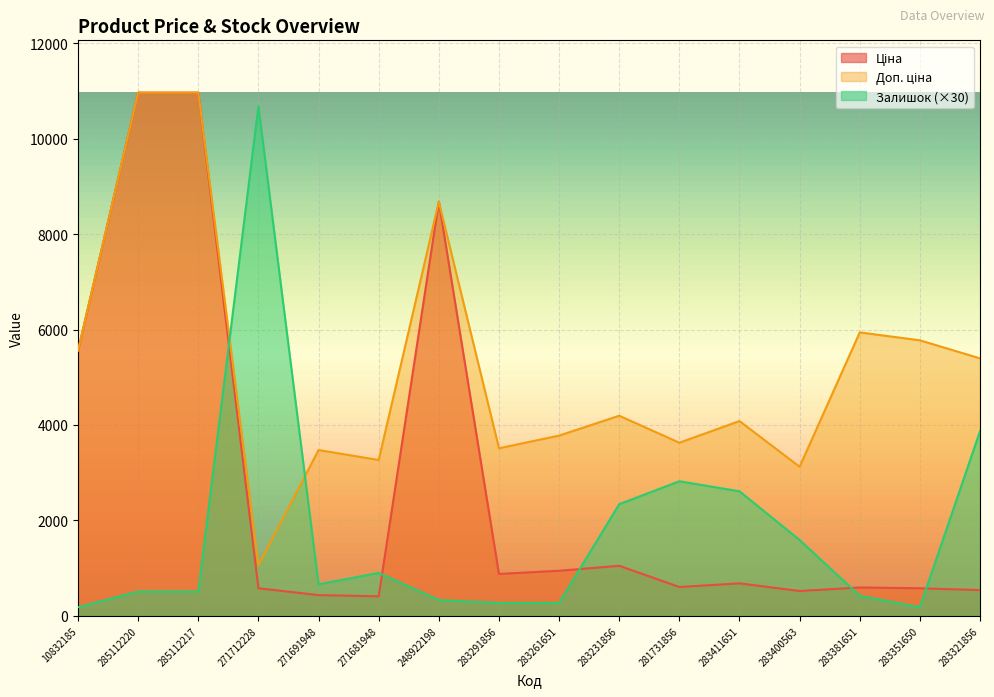

Reading left to right, extract all data points from this chart.

Ціна: 5560.3	10964.4	10964.4	578.1	434.3	408.2	8679.5	878.0	944.2	1048.4	604.6	680.4	520.6	594.0	577.4	539.6
Доп. ціна: 5560.3	10964.4	10964.4	1060.0	3474.1	3265.8	8679.5	3511.9	3777.0	4193.5	3627.9	4082.3	3123.8	5940.0	5774.3	5395.7
Залишок: 180.0	510.0	510.0	10680.0	660.0	900.0	330.0	270.0	270.0	2340.0	2820.0	2610.0	1590.0	420.0	180.0	3870.0